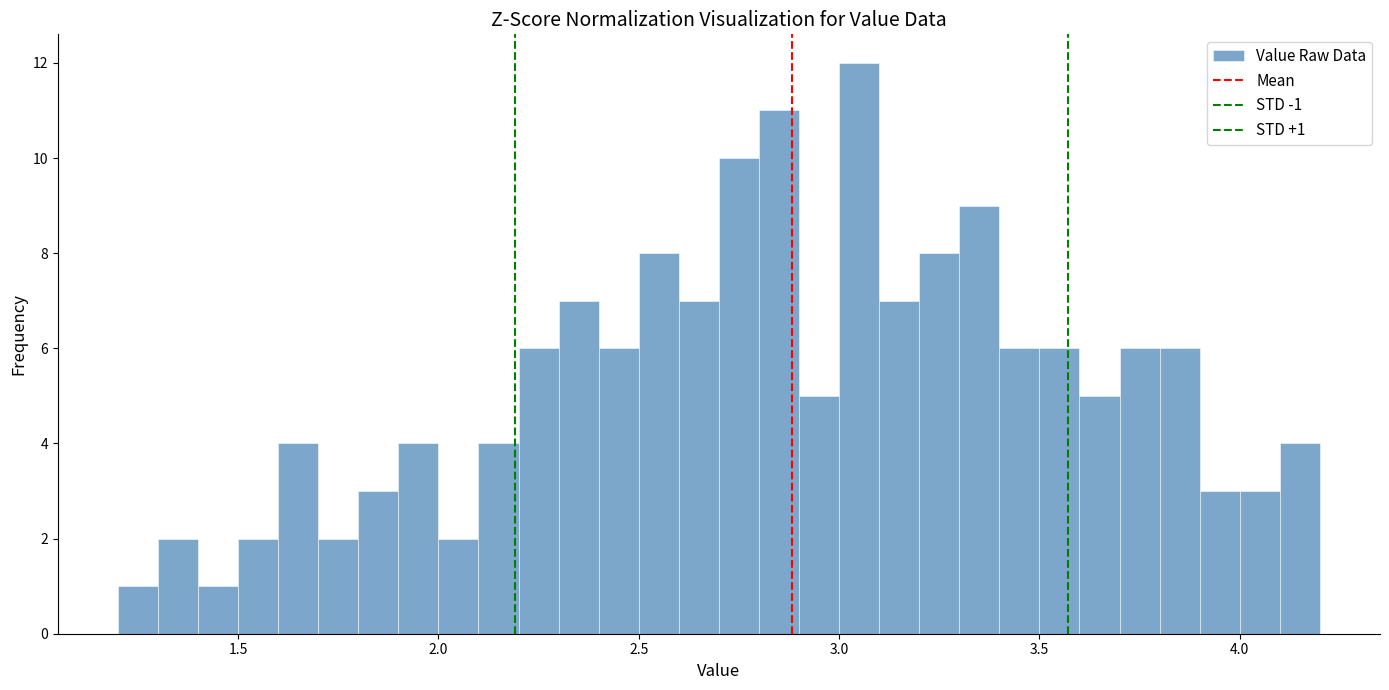

Read against the x-axis, roughly where is the centre of the tallest bar?

3.05